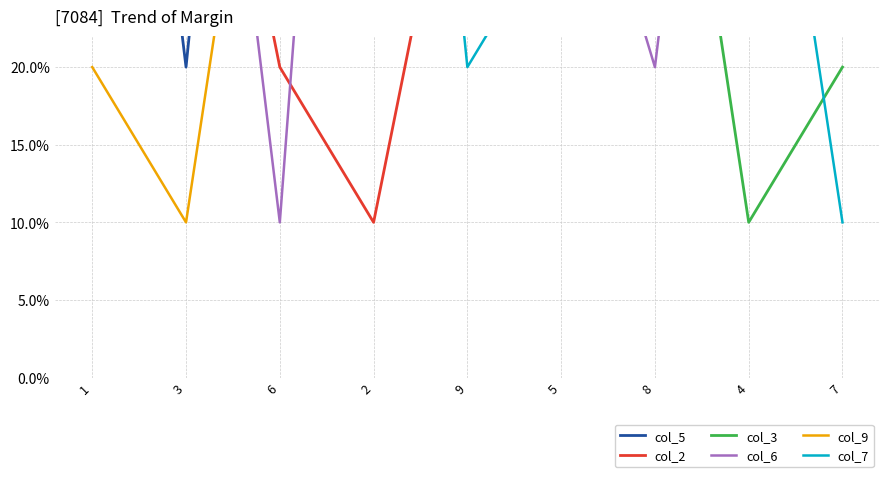

What position from the right is 6?

7